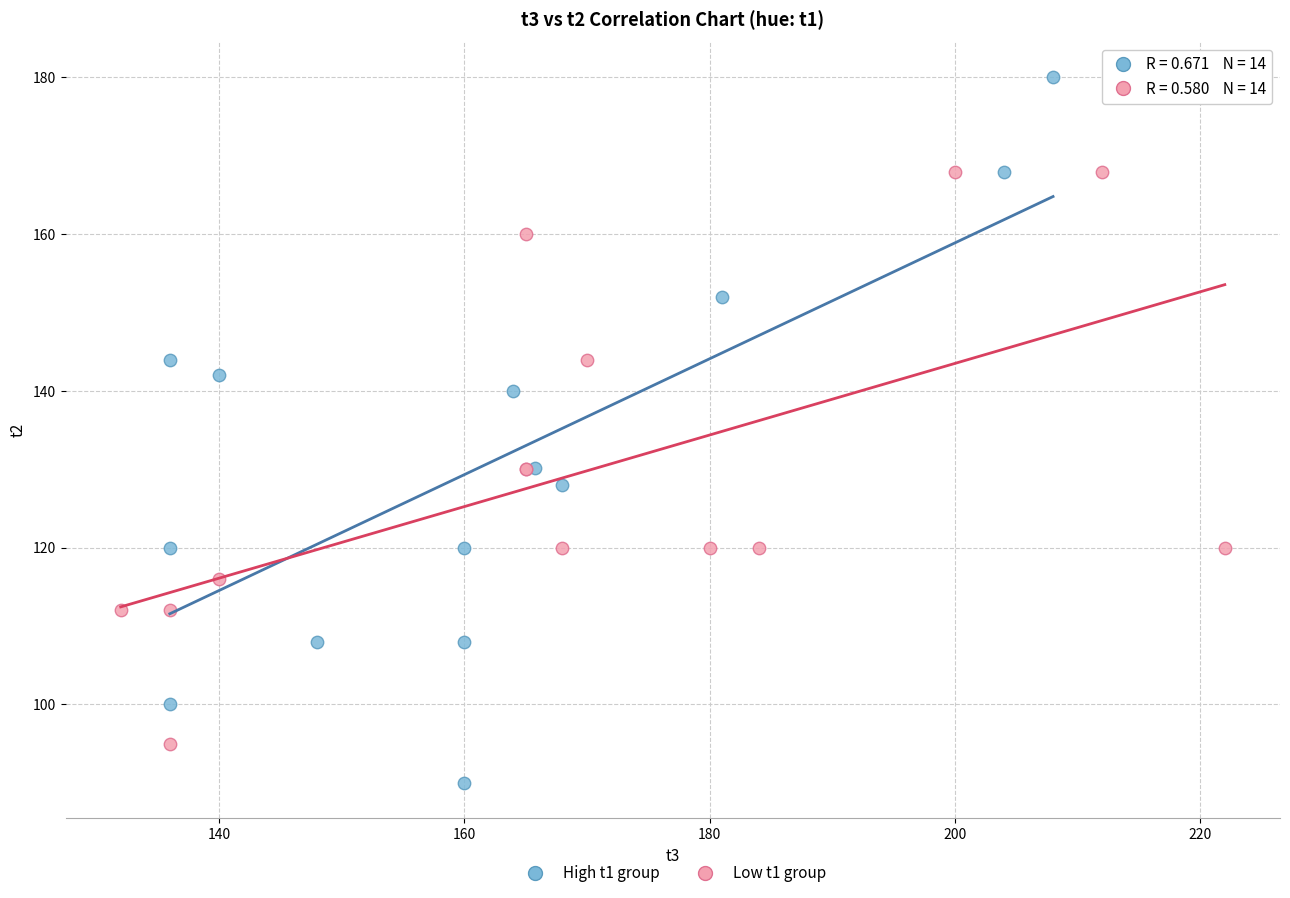

Which series reaches the maximum Y coordinate?

High t1 group